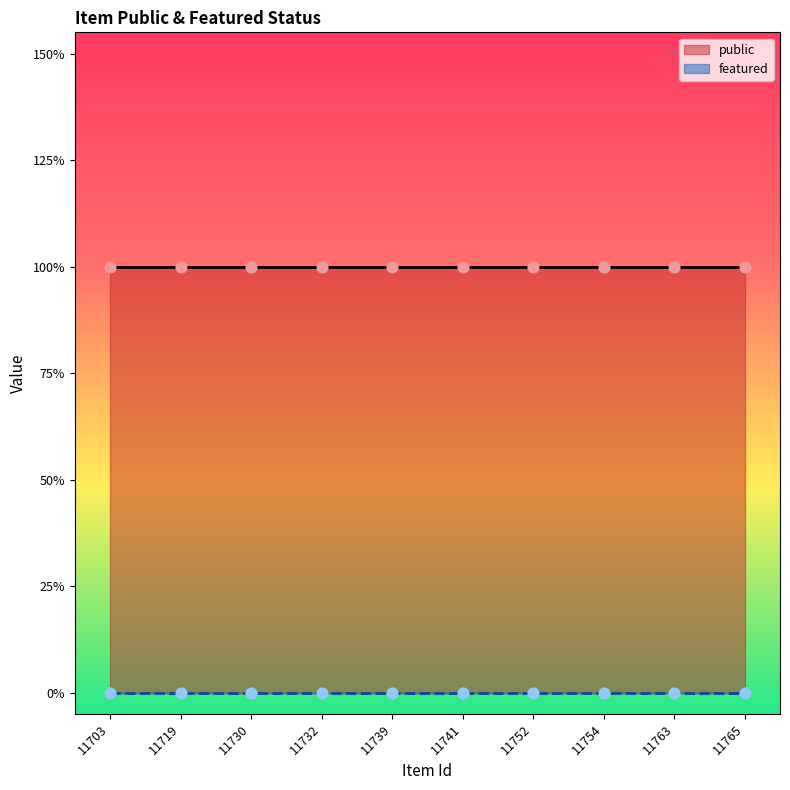

At which category is the sum across all series the highest?

11703